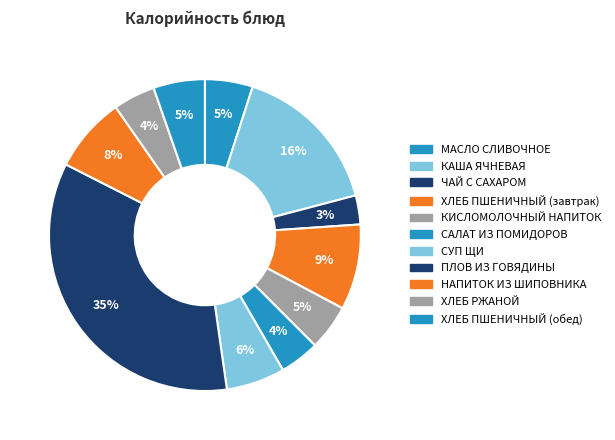

Count the number of slices in the pie.

11